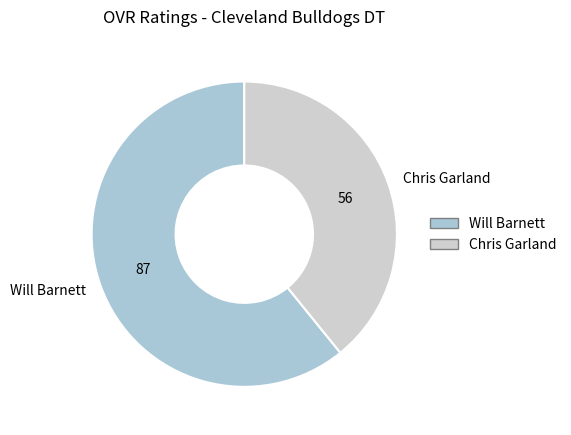

Is there any slice that represents more than half of the pie?

Yes